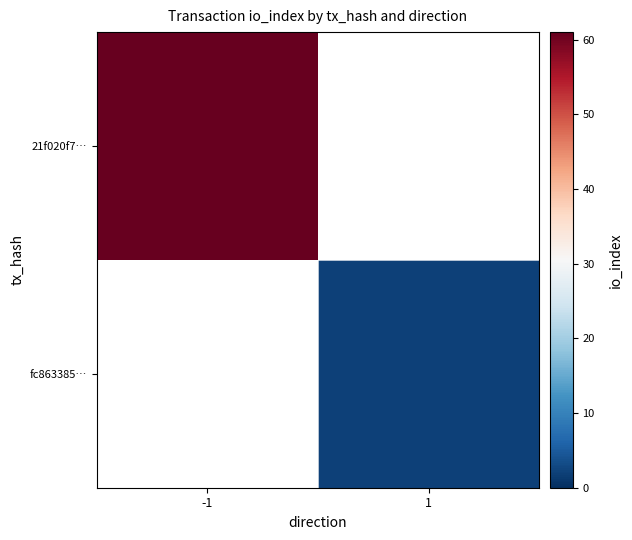

Which series has the largest range (max minus min)?

21f020f7…